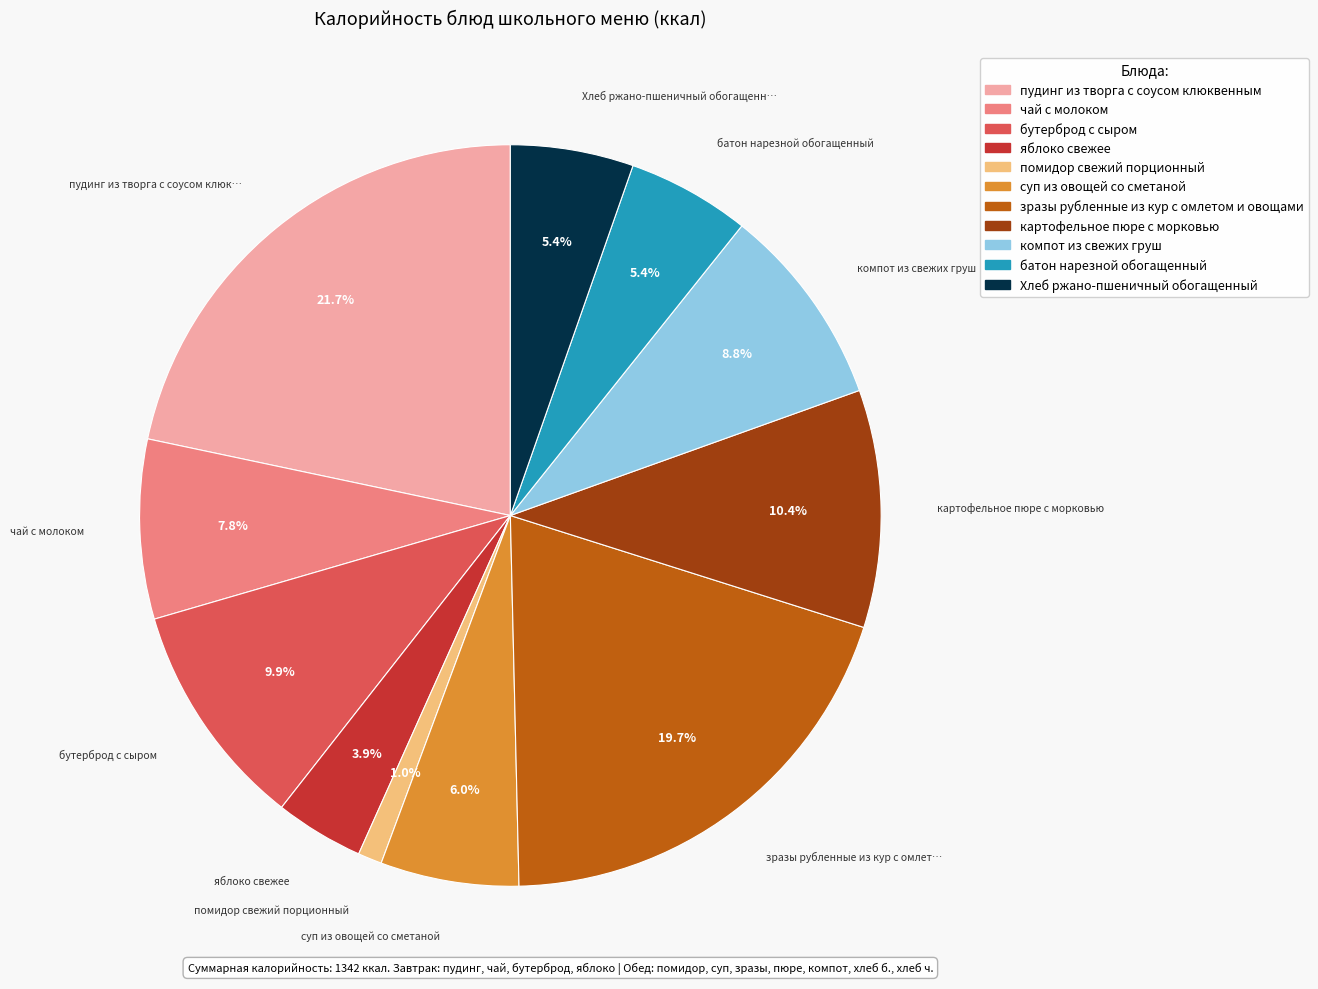

Does батон нарезной обогащенный represent more than half of the total?

No